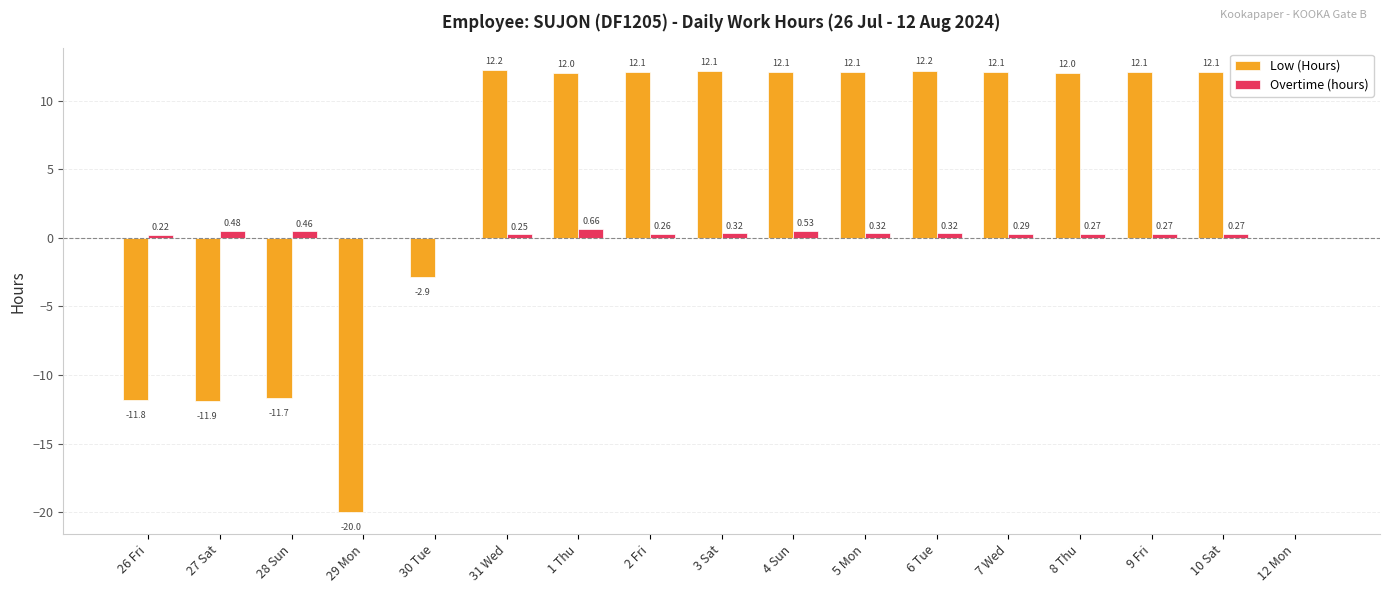

Is the value of Low (Hours) at 2 Fri greater than the value of Overtime (hours) at 6 Tue?

Yes